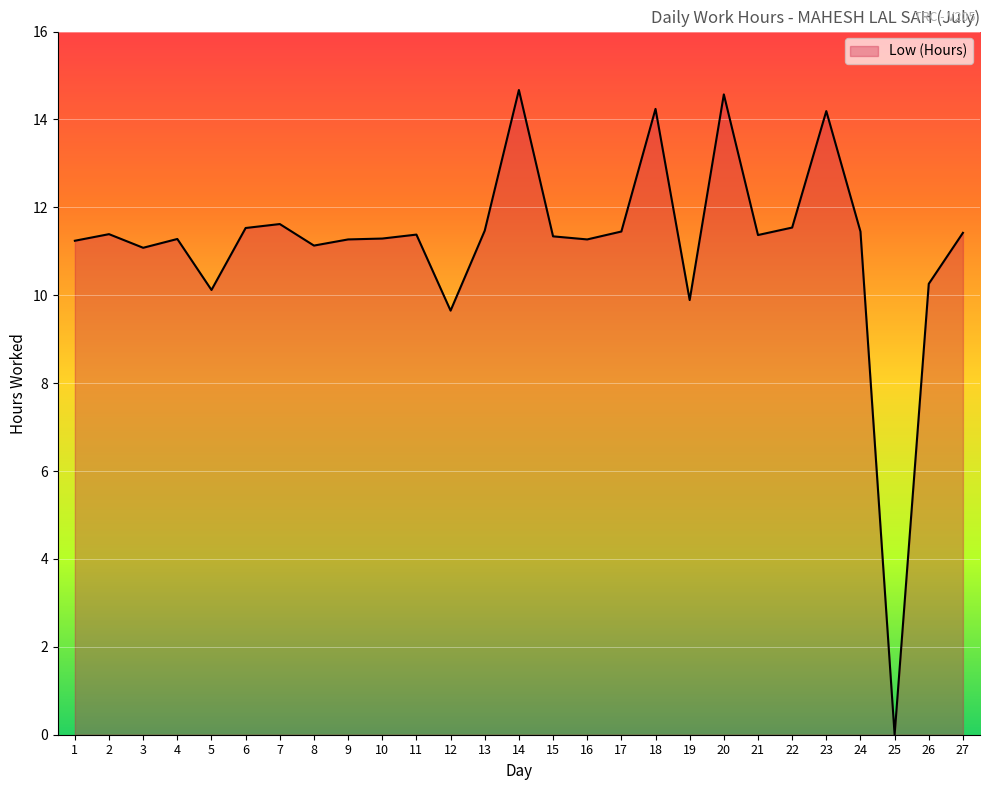

What value does the data have at 6?

11.5